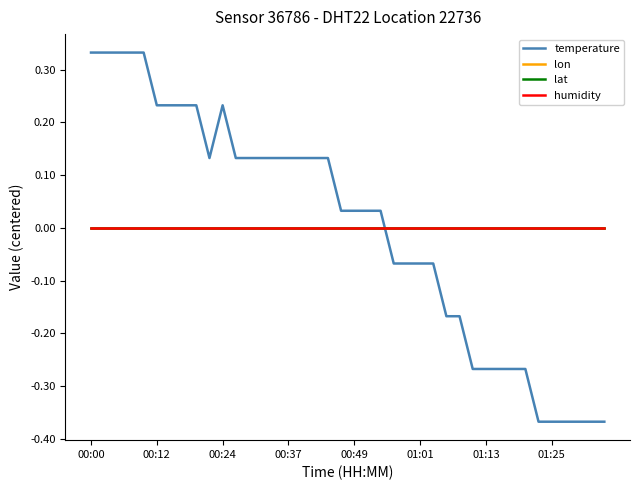

What is the lowest value of the temperature series?

-0.4